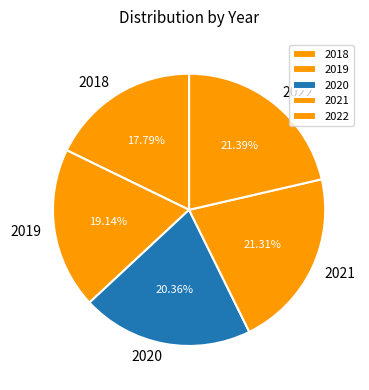

Is there any slice that represents more than half of the pie?

No